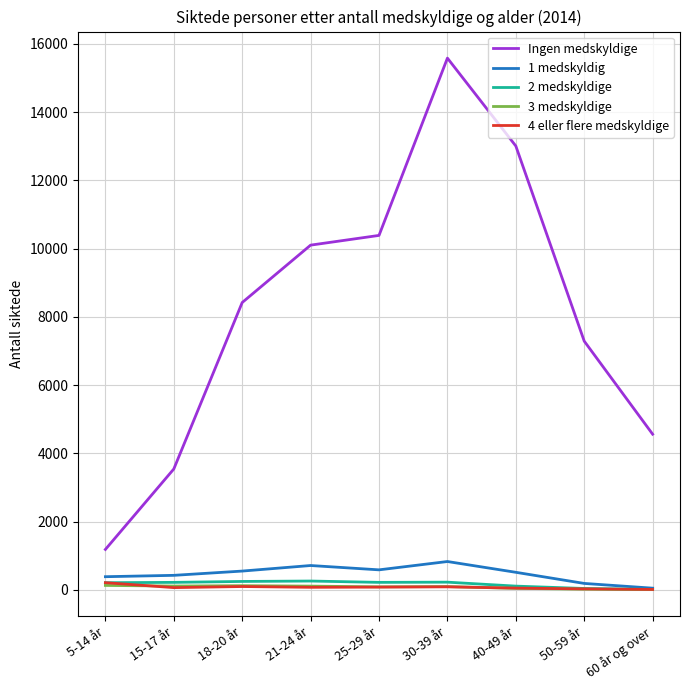

What is the maximum value shown in the chart?

15582